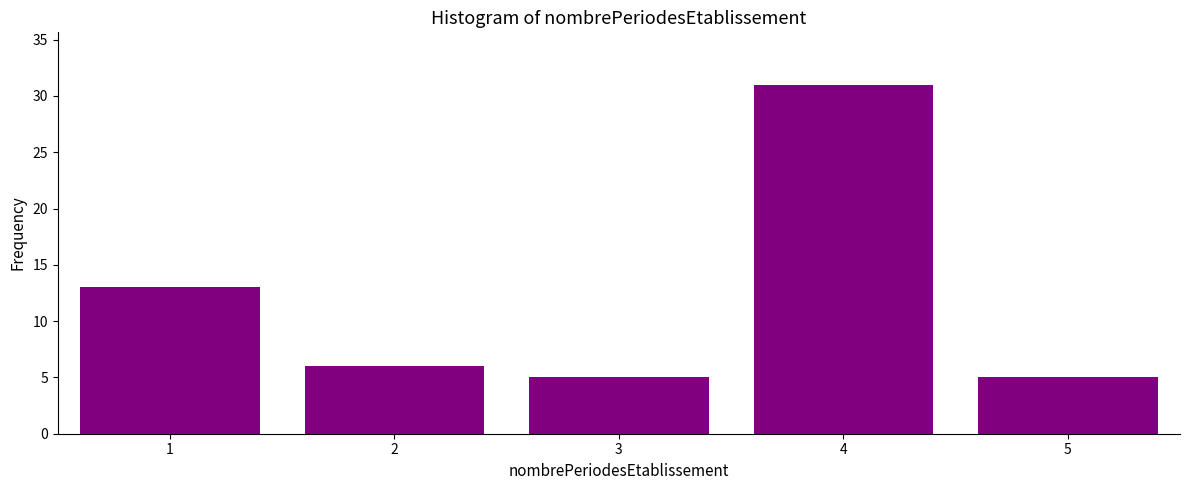

Reading right to left, extract all data points from this chart.

5	31	5	6	13